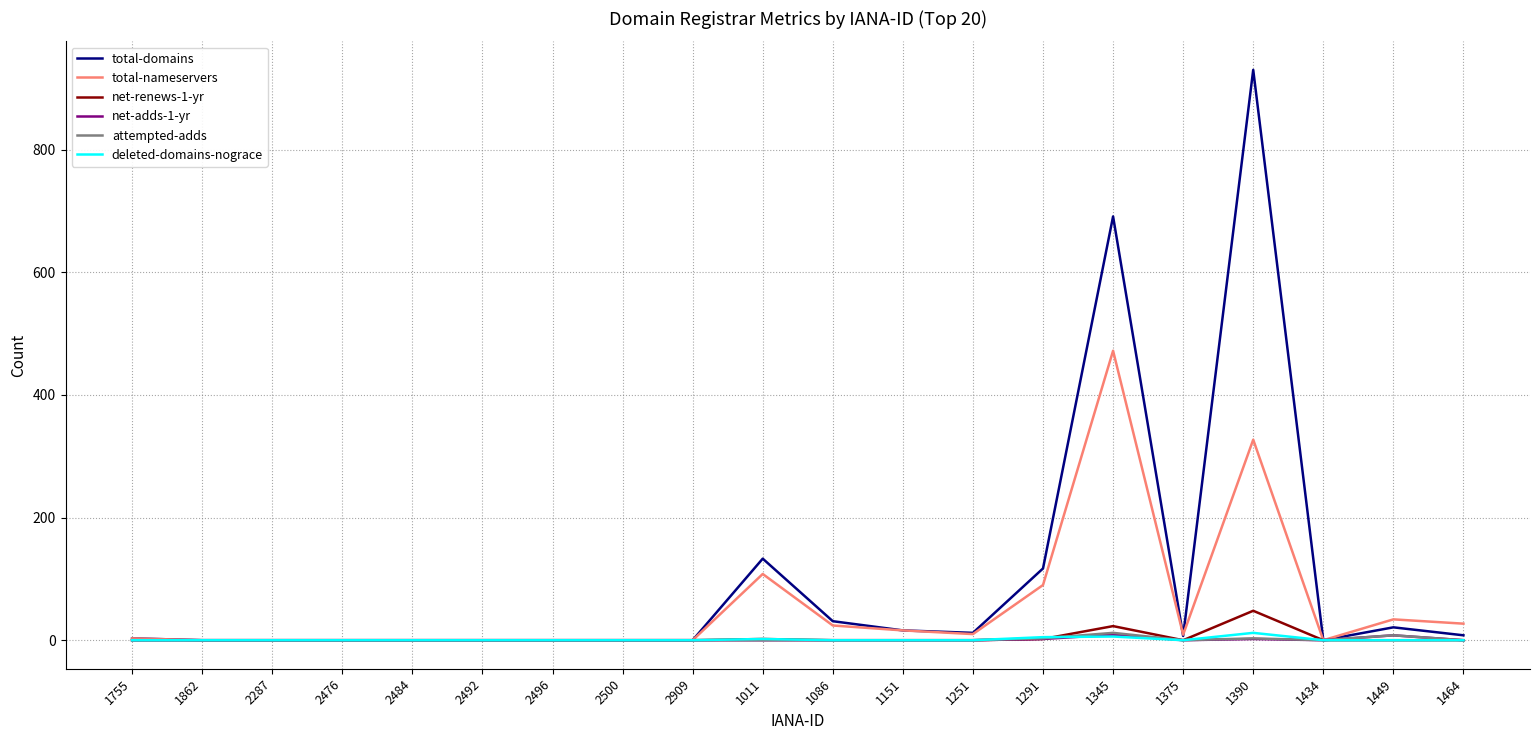

Which series has the largest total across all categories?

total-domains